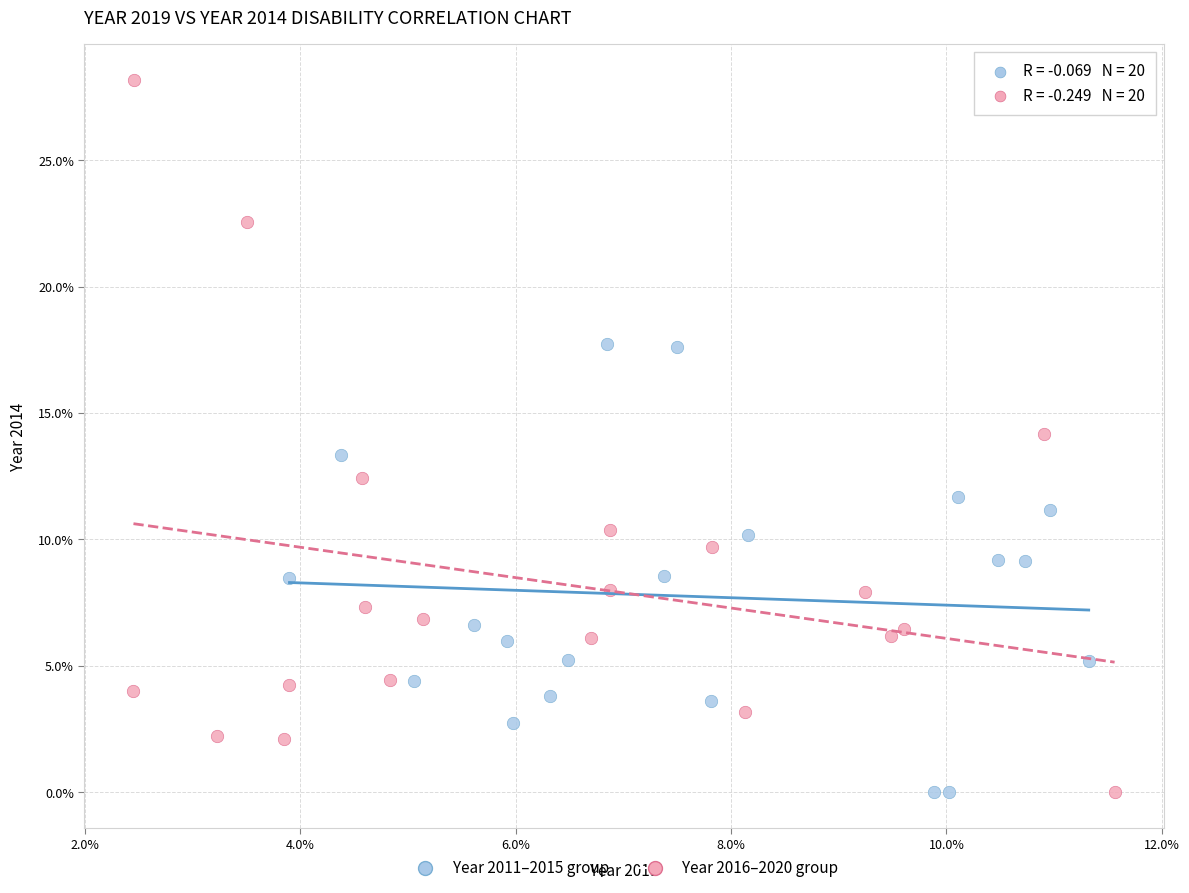

Which series has the largest Y range (max minus min)?

Year 2016–2020 group